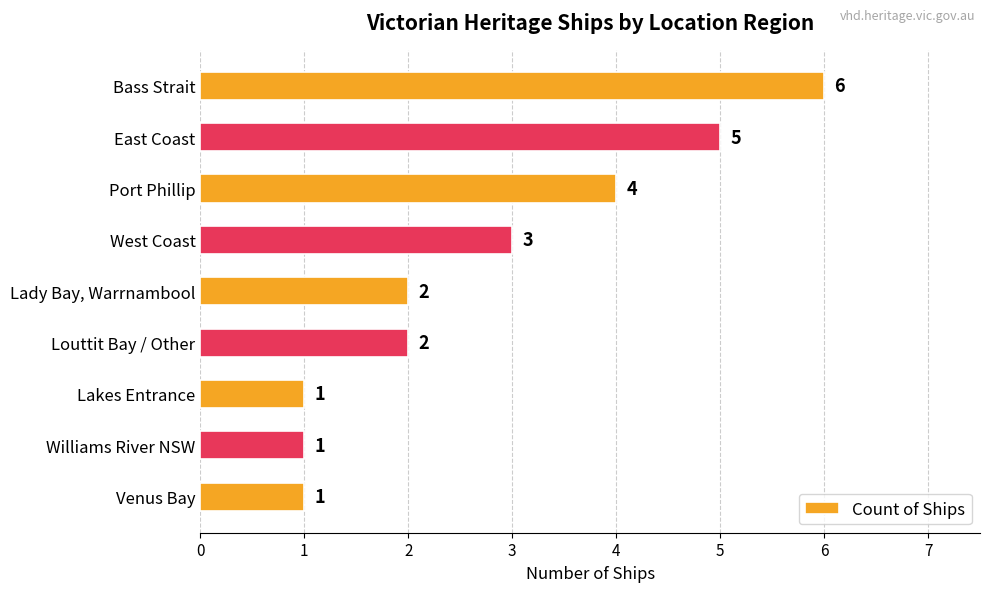

Is it true that the value at East Coast is 5?

True